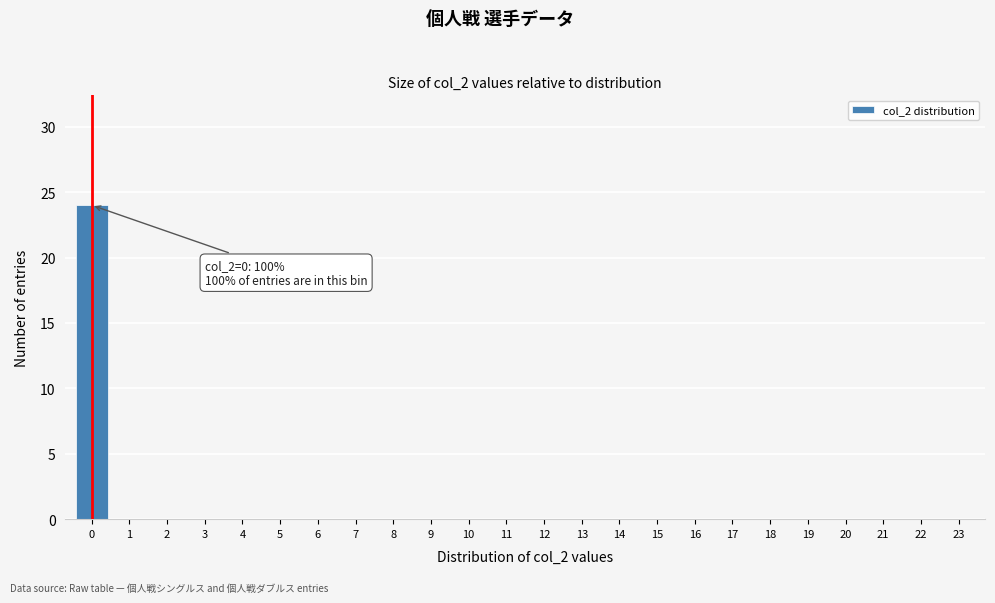

Reading left to right, extract all data points from this chart.

0=24	1=0	2=0	3=0	4=0	5=0	6=0	7=0	8=0	9=0	10=0	11=0	12=0	13=0	14=0	15=0	16=0	17=0	18=0	19=0	20=0	21=0	22=0	23=0